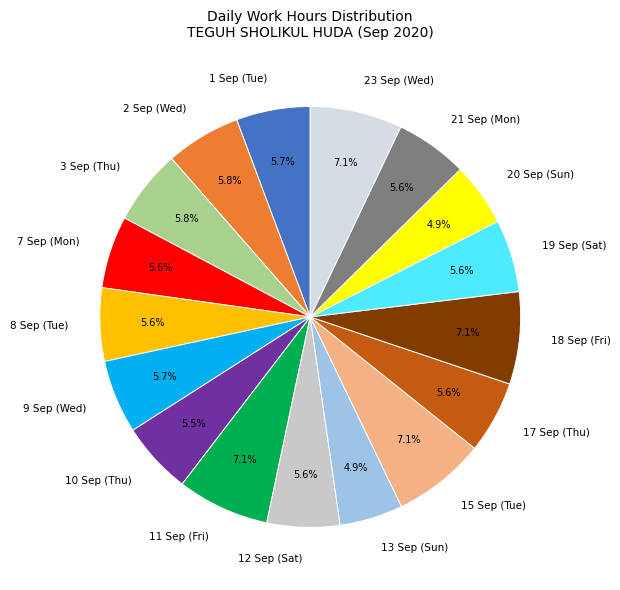

True or false: 9 Sep (Wed) accounts for 16% of the total.

False